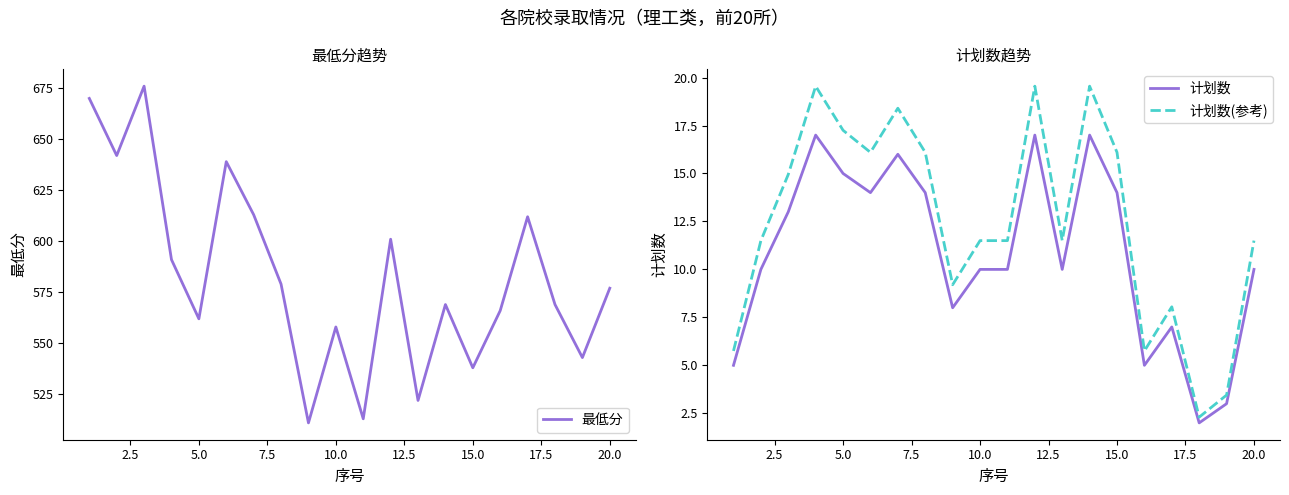

Reading right to left, list all the values displayed in this chart.

最低分: 577.0	543.0	569.0	612.0	566.0	538.0	569.0	522.0	601.0	513.0	558.0	511.0	579.0	613.0	639.0	562.0	591.0	676.0	642.0	670.0
计划数: 10.0	3.0	2.0	7.0	5.0	14.0	17.0	10.0	17.0	10.0	10.0	8.0	14.0	16.0	14.0	15.0	17.0	13.0	10.0	5.0
计划数(参考): 11.5	3.4	2.3	8.0	5.8	16.1	19.5	11.5	19.5	11.5	11.5	9.2	16.1	18.4	16.1	17.2	19.5	14.9	11.5	5.8